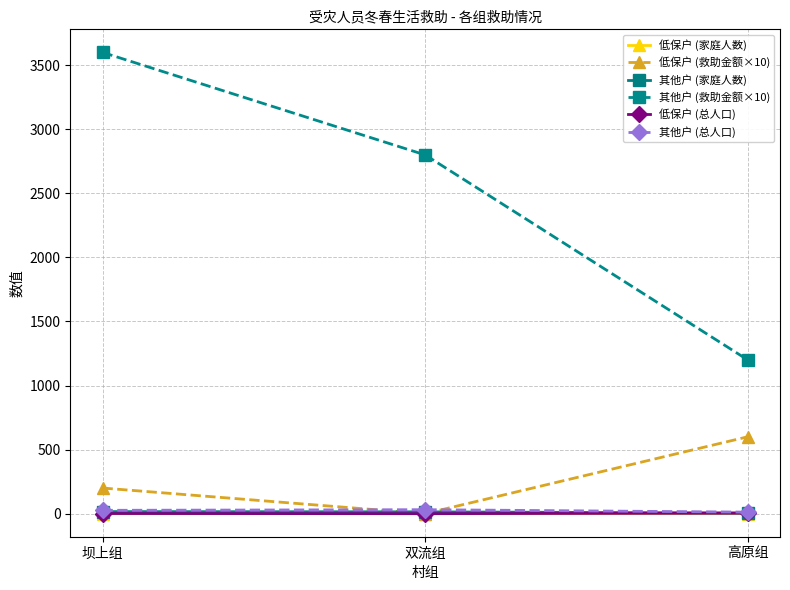

Which series has the largest total across all categories?

其他户 (救助金额×10)